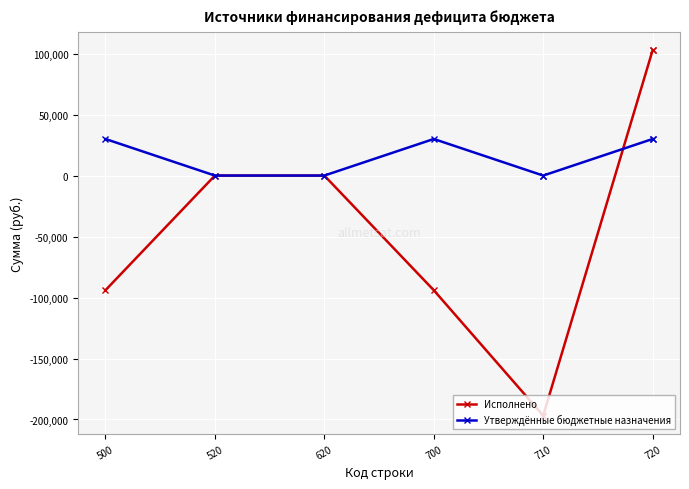

Which category has the highest value in the Утверждённые бюджетные назначения series?

500